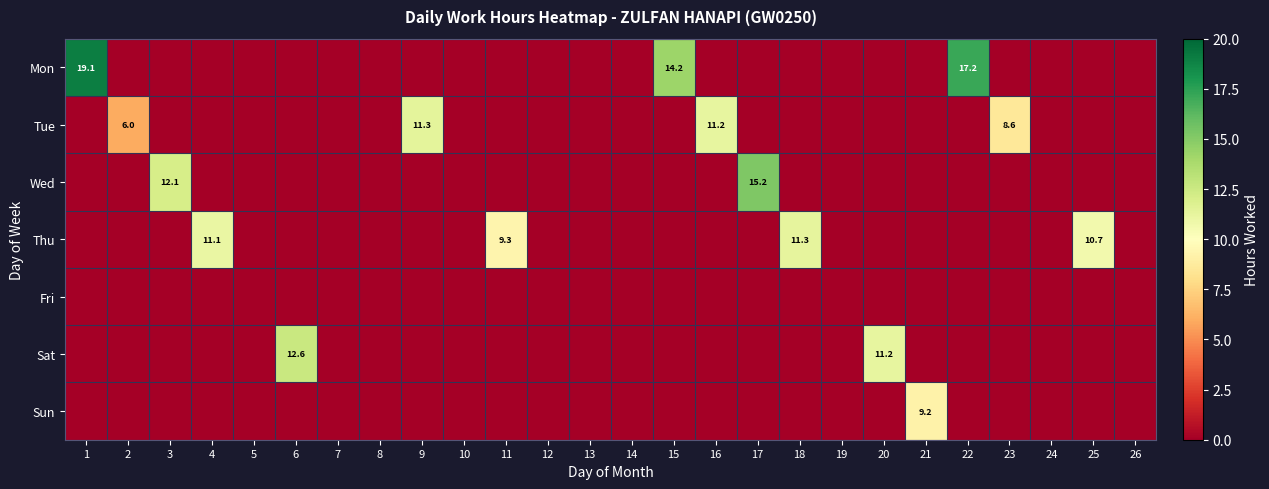

At how many categories does at least one series exceed 1?

16